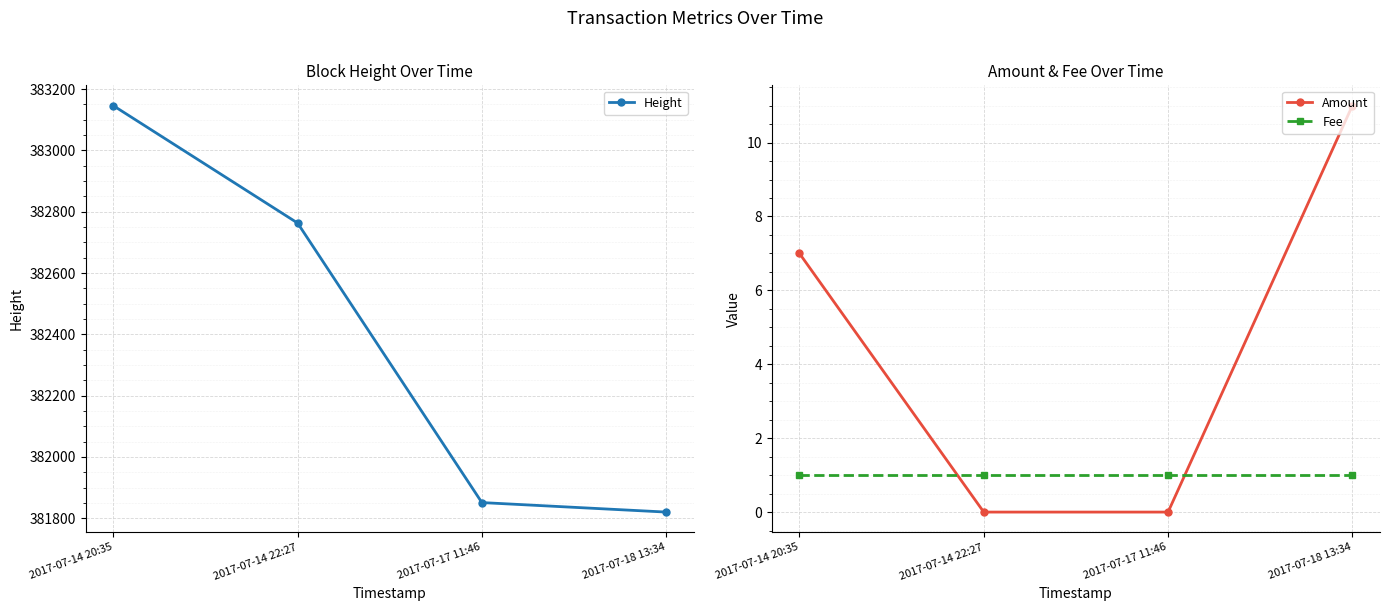

How many values in the Height series exceed 382763?

1